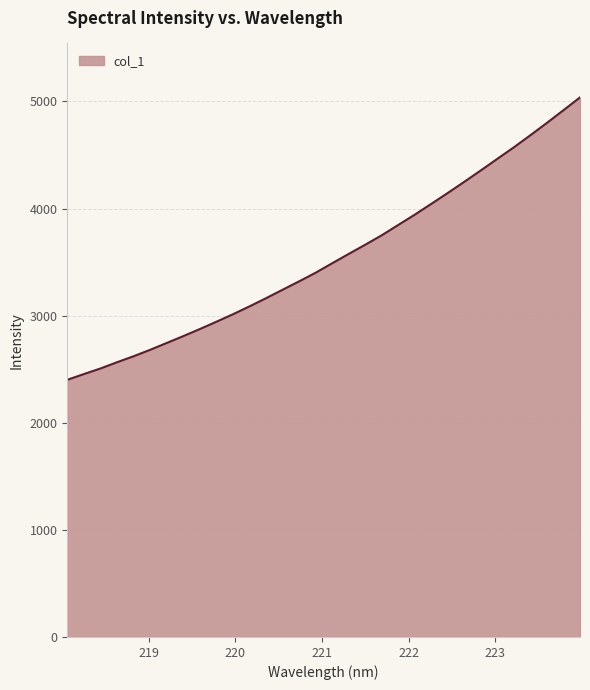

How many values are below 3488?

16